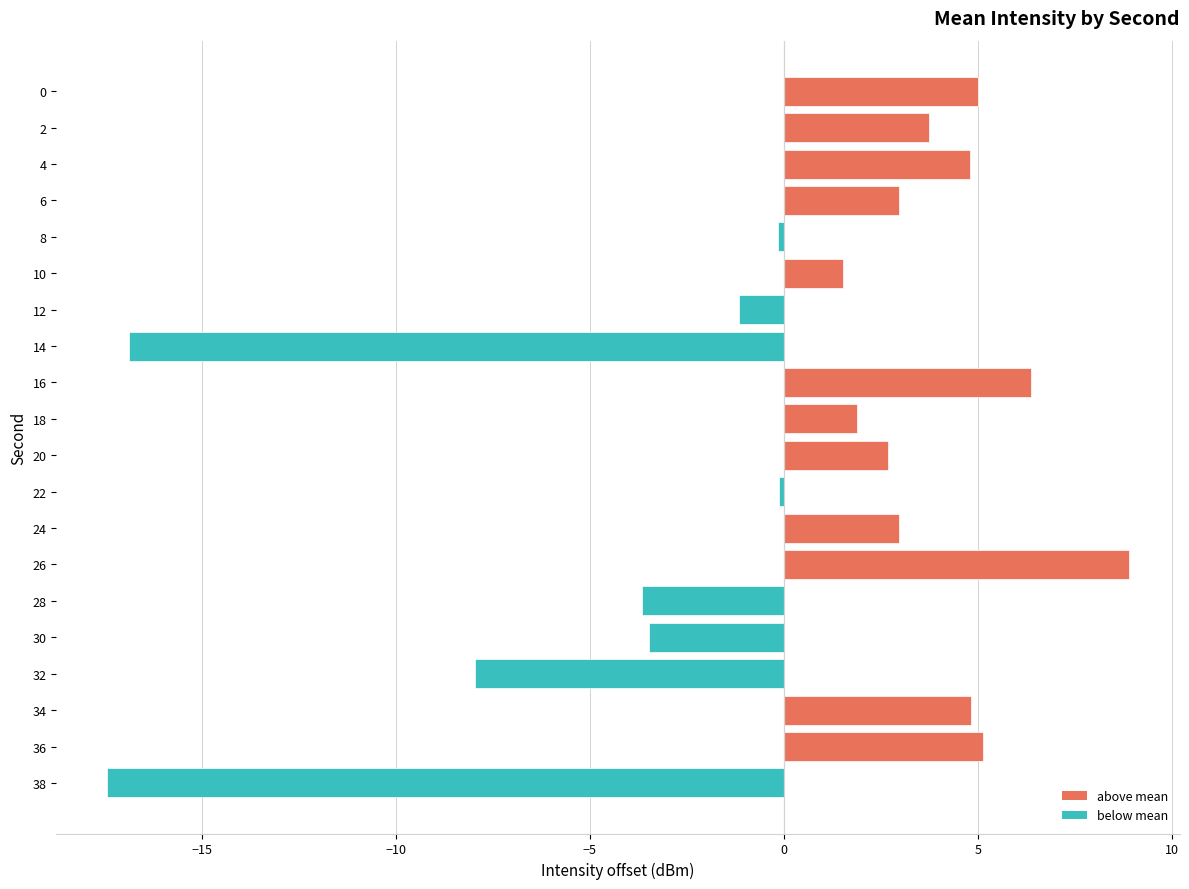

True or false: the data shows -3.5 at 30.

True